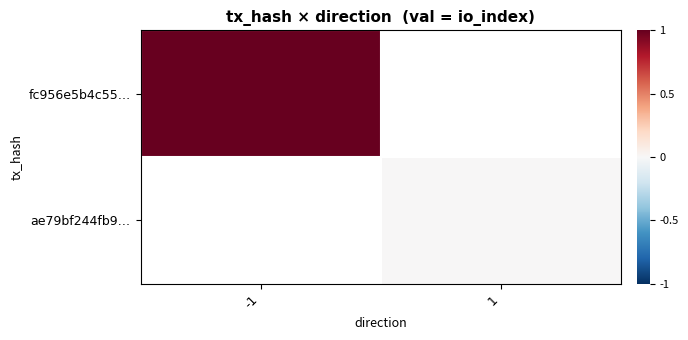

Which category has the lowest value across all series?

1